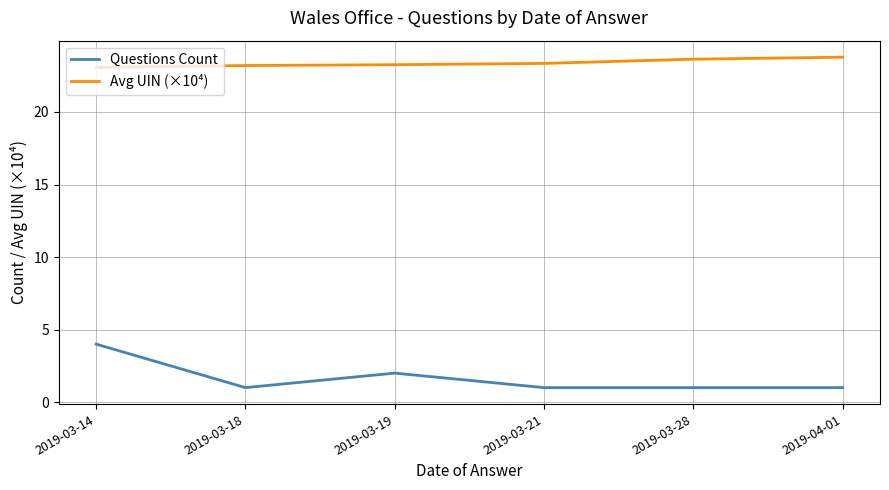

What is the difference between the maximum and minimum values in the Avg UIN (×10⁴) series?

0.7